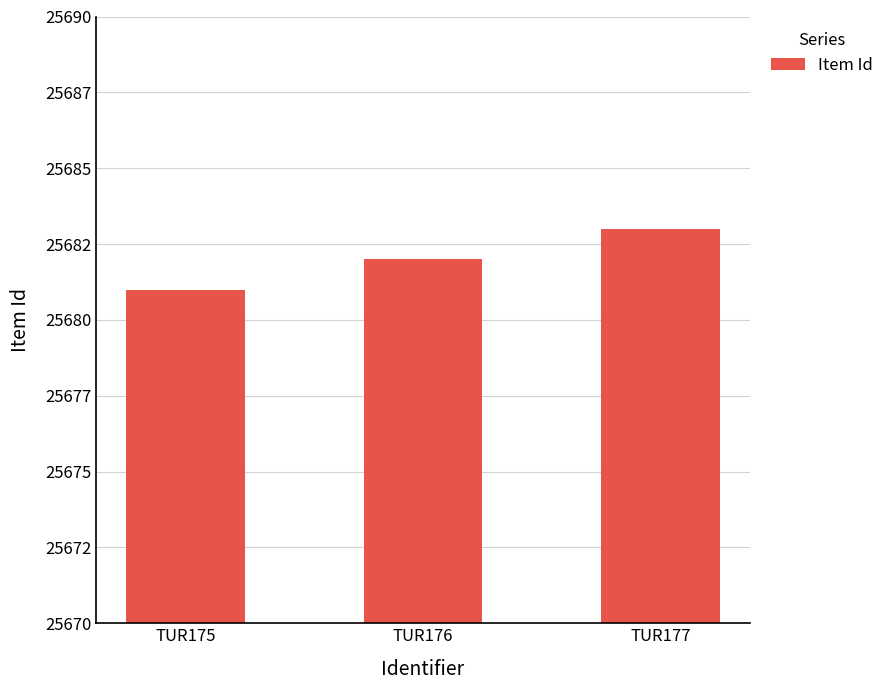

Are the bars horizontal?

No